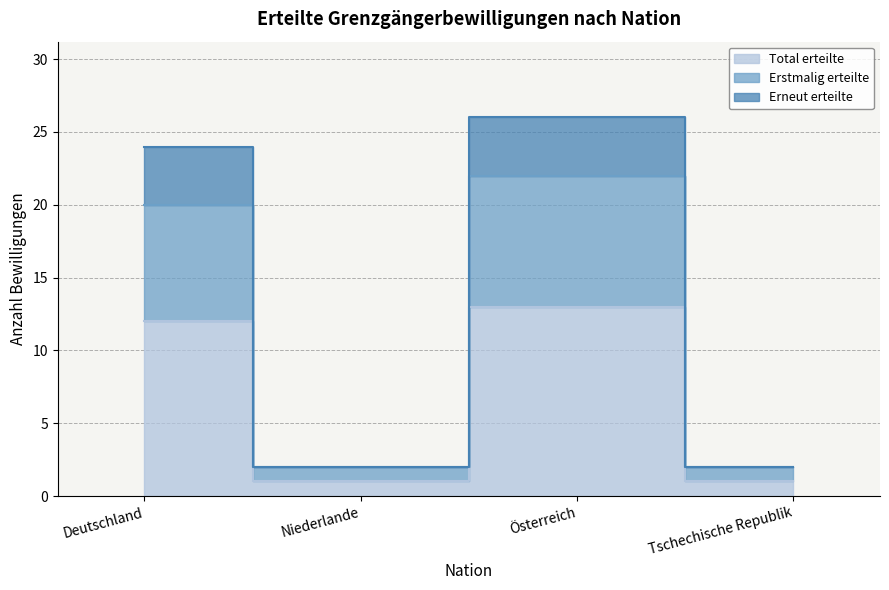

In Total erteilte, how many points are higher than both neighbors (excluding endpoints)?

1